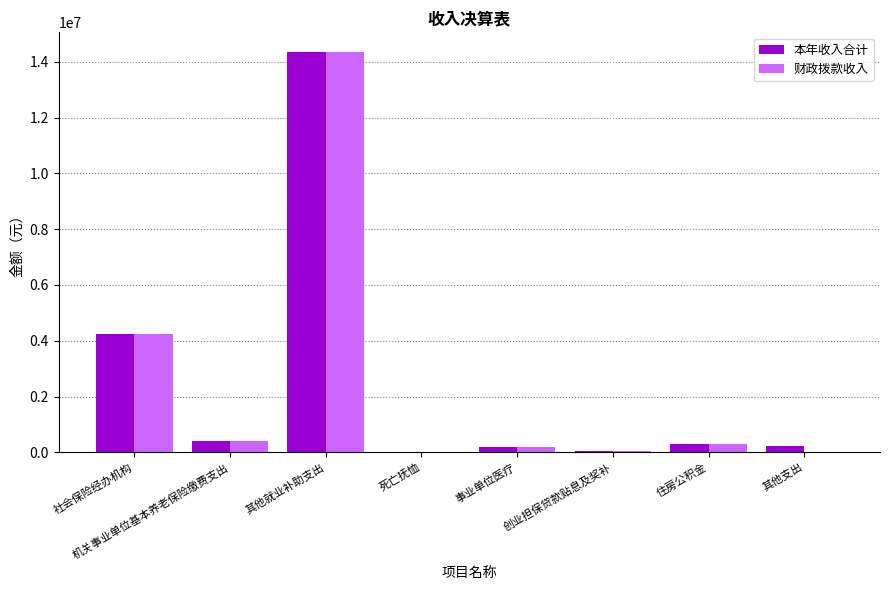

At which label is 财政拨款收入 closest to 7169384?

社会保险经办机构